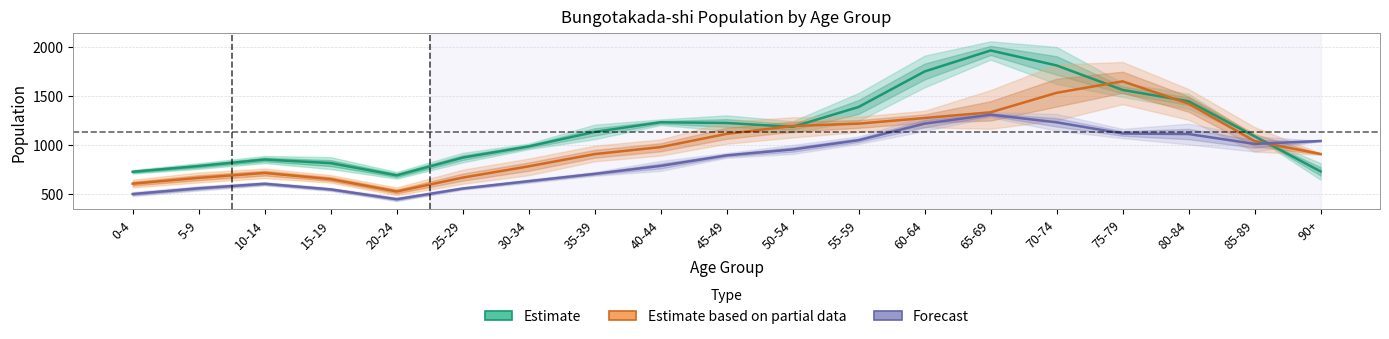

The value of Estimate at 5-9 is 785.0. True or false?

True